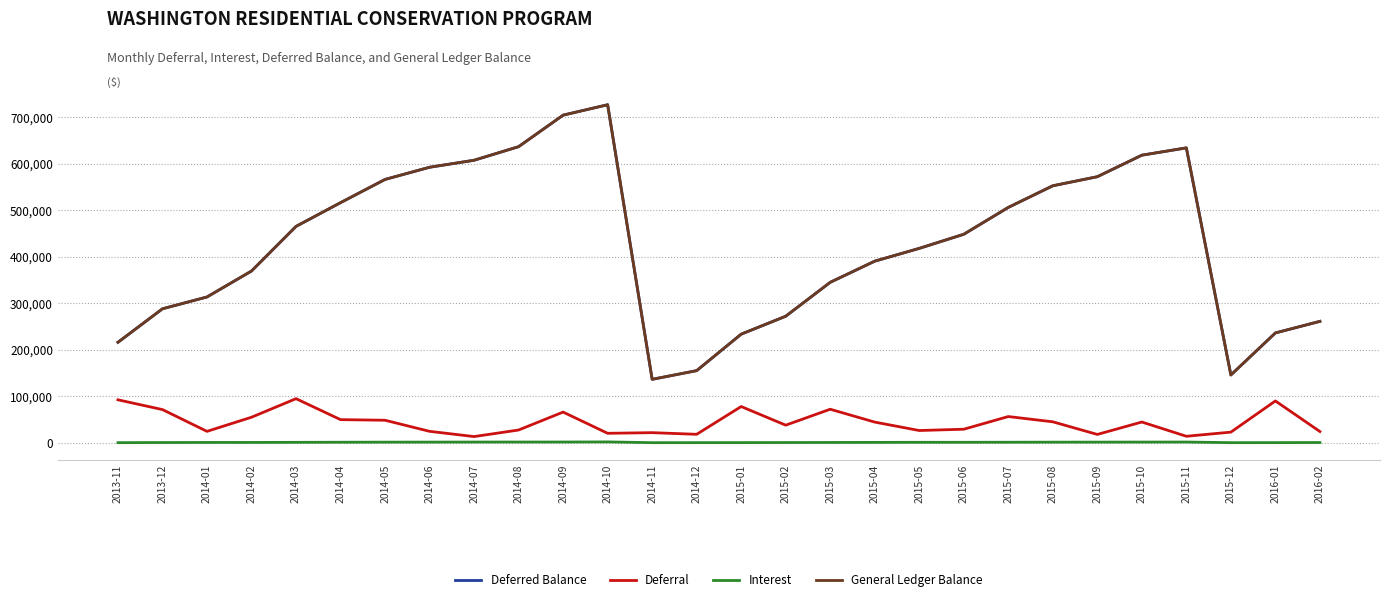

What is the average value of the Interest series?

1033.1